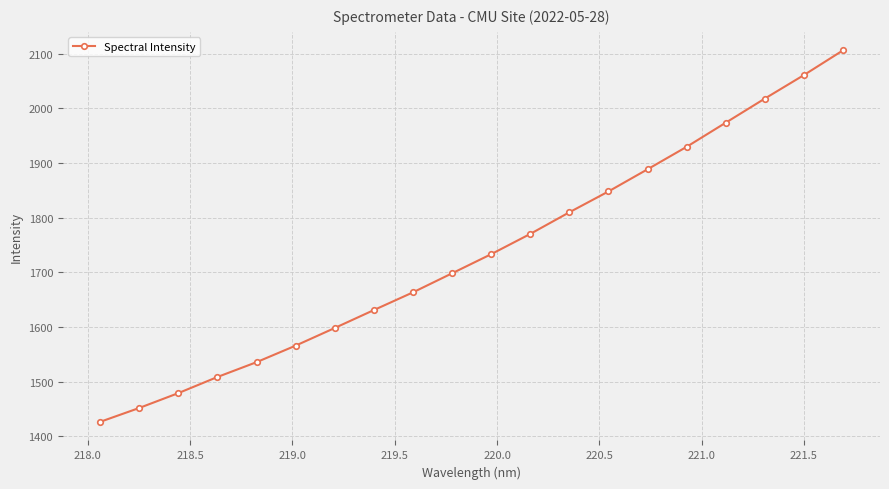

How many values exceed 1733?

10